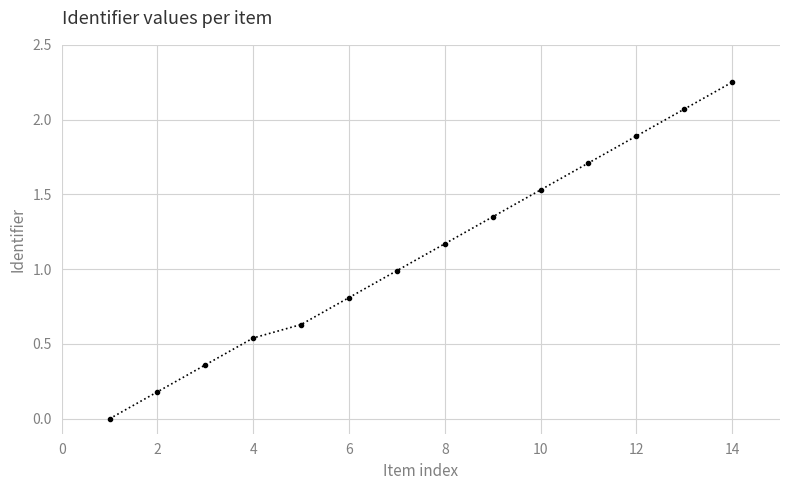

What is the average value?

1.1